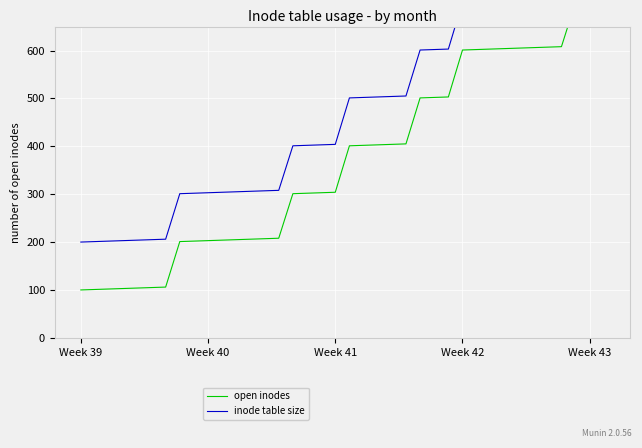

What is the difference between the maximum and minimum values in the open inodes series?

603